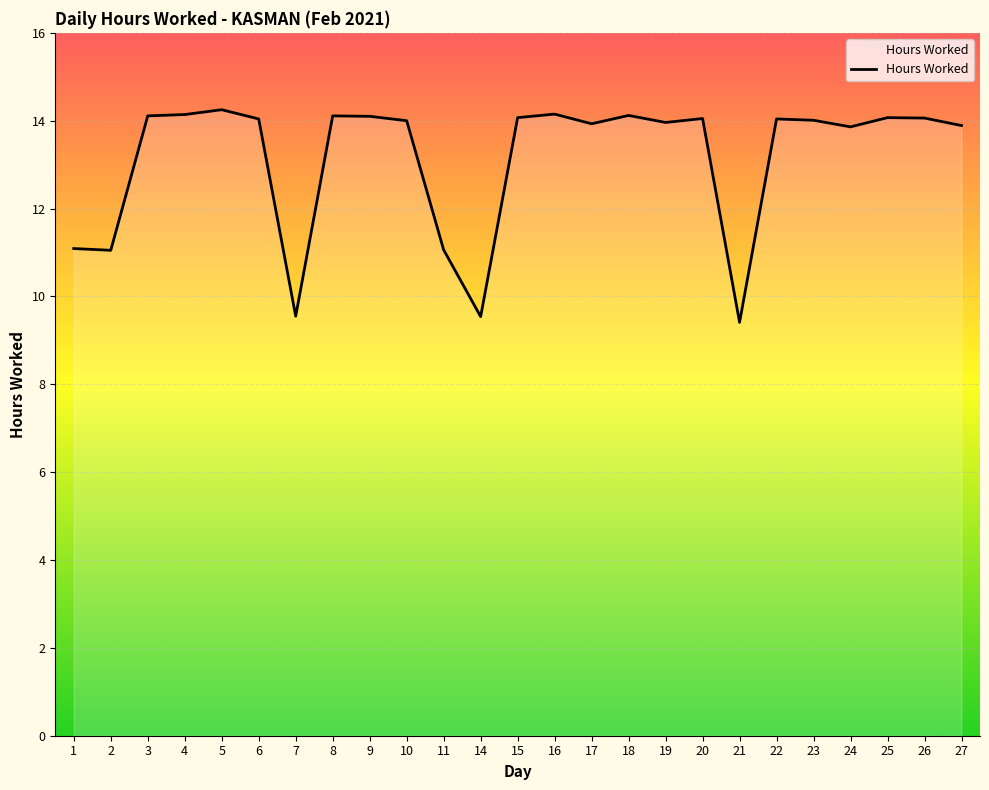

What is the approximate value at 22?

14.0